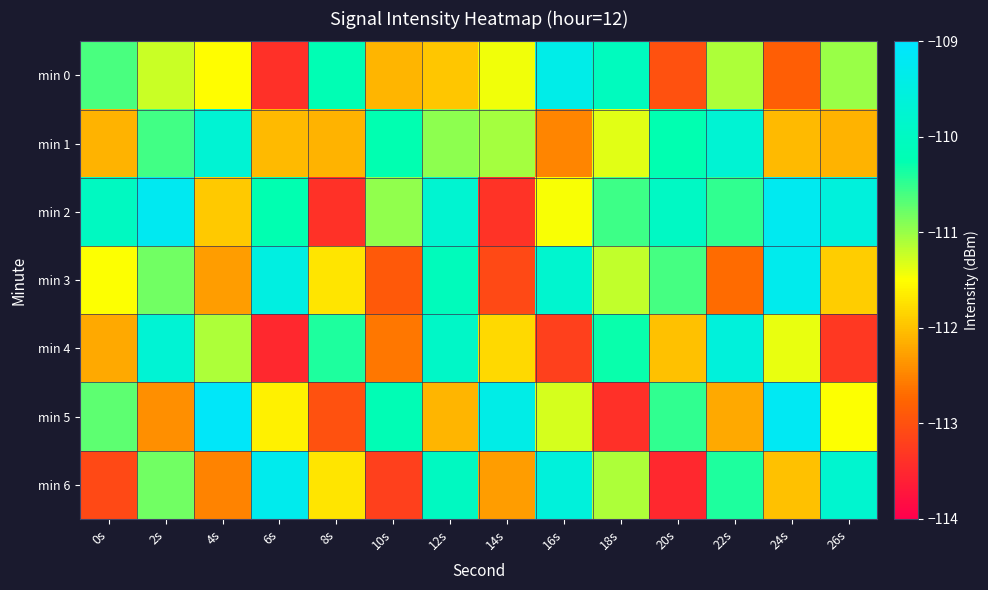

Between 16s and 8s, which is larger?

16s